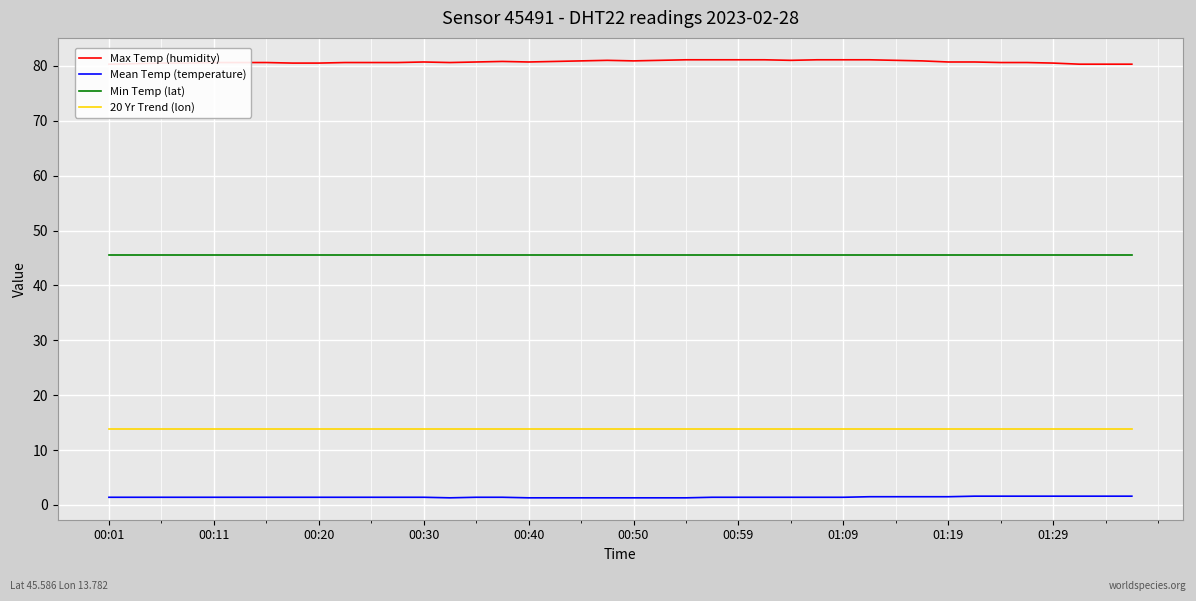

Rank the series by their average value, from lowest to highest.

Mean Temp (temperature), 20 Yr Trend (lon), Min Temp (lat), Max Temp (humidity)